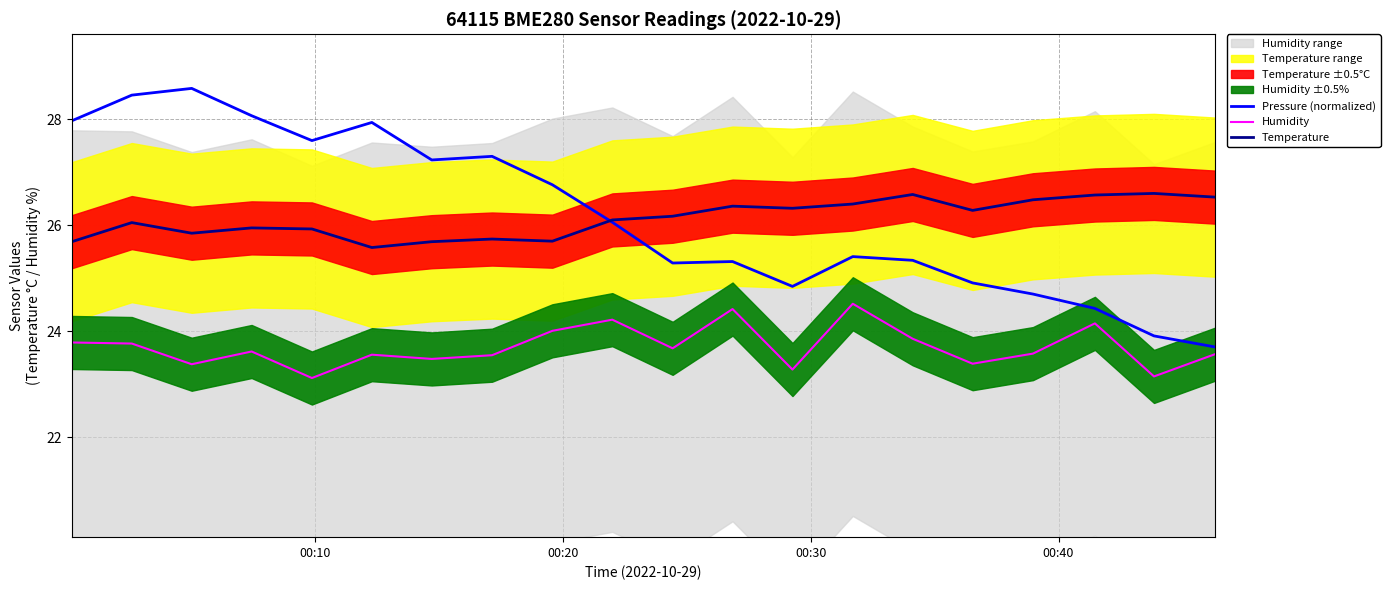

What is the sum of all Pressure (normalized) values?

523.8